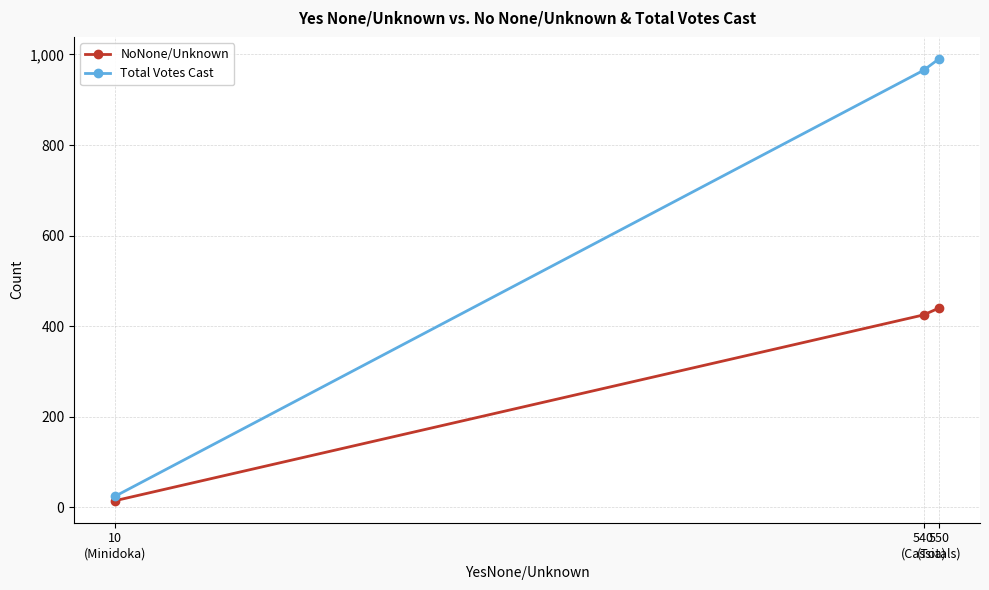

What is the difference between the Total Votes Cast values at 550
(Totals) and 10
(Minidoka)?

965